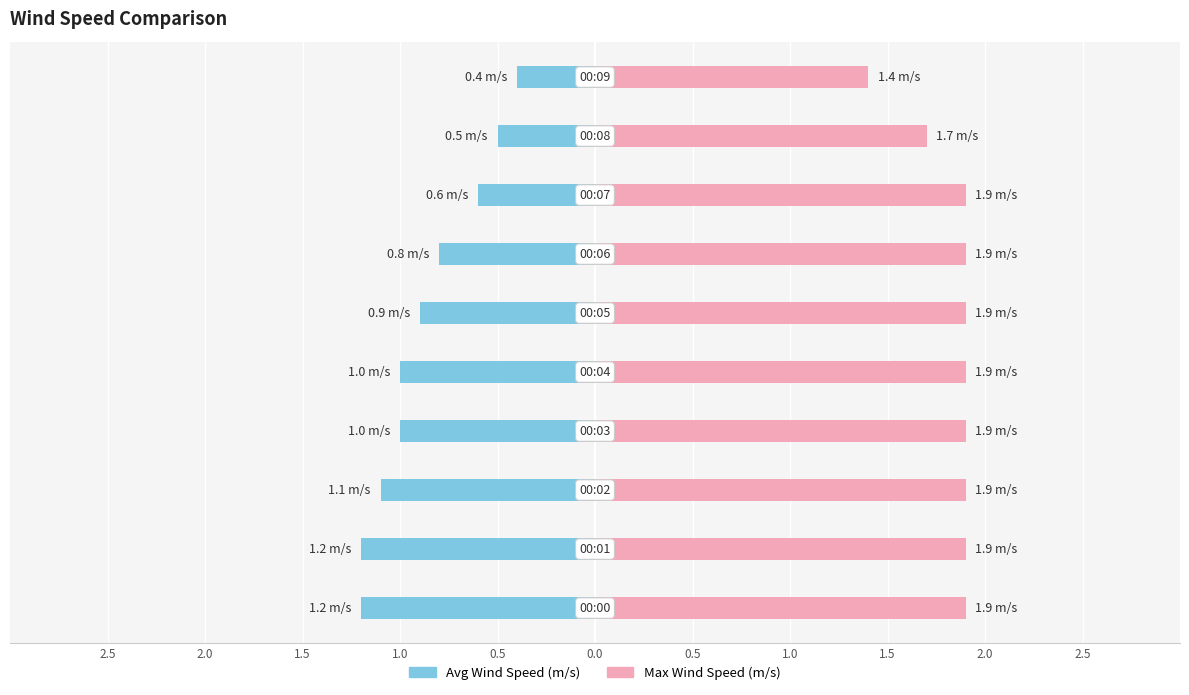

How many bars are there in each group?

2